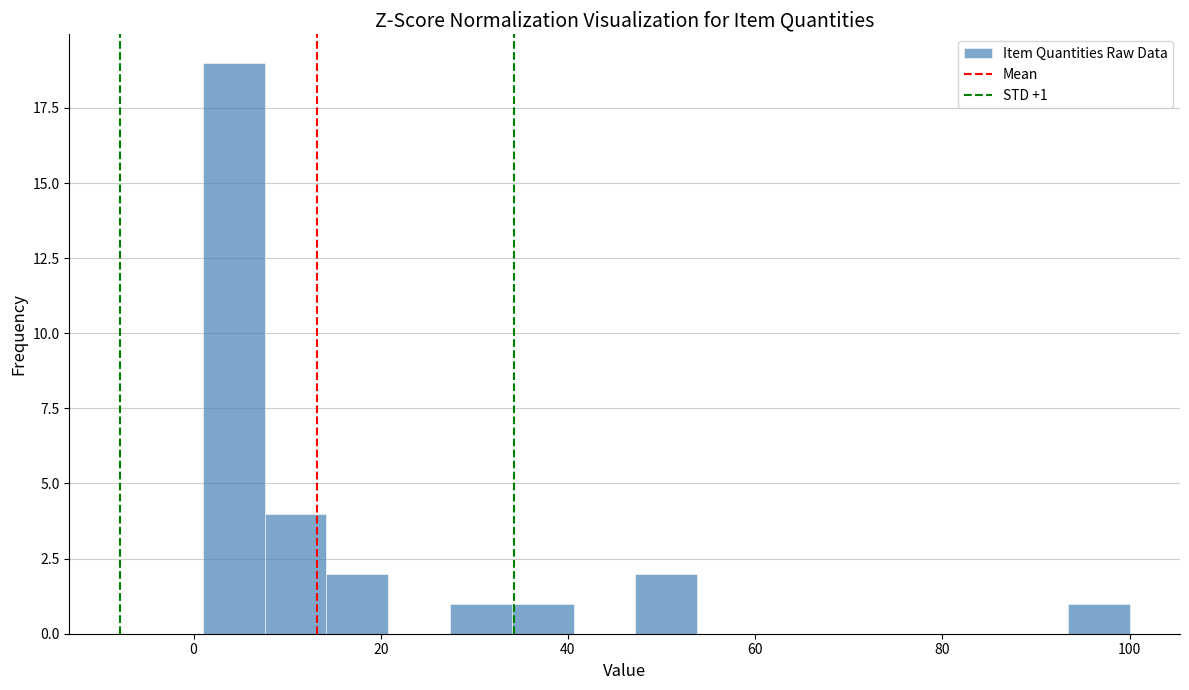

Around what value on the x-axis is the tallest bar? Give the approximate position of its centre, as read against the axis.

4